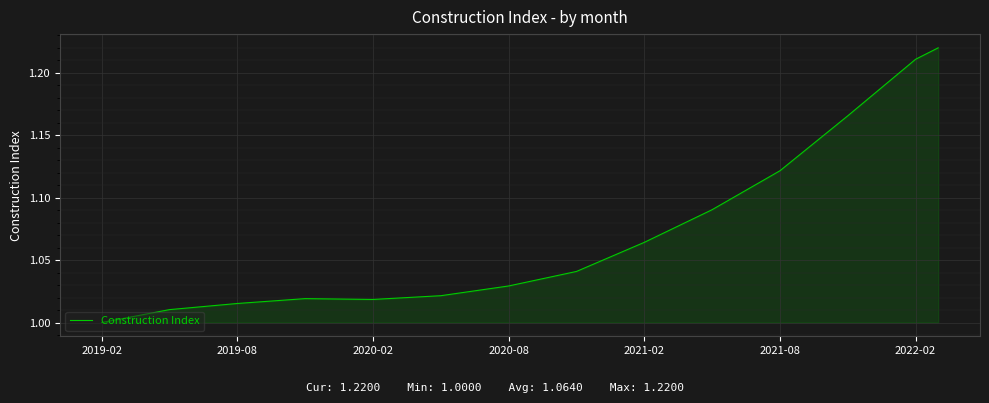

Does the chart have visible grid lines?

Yes